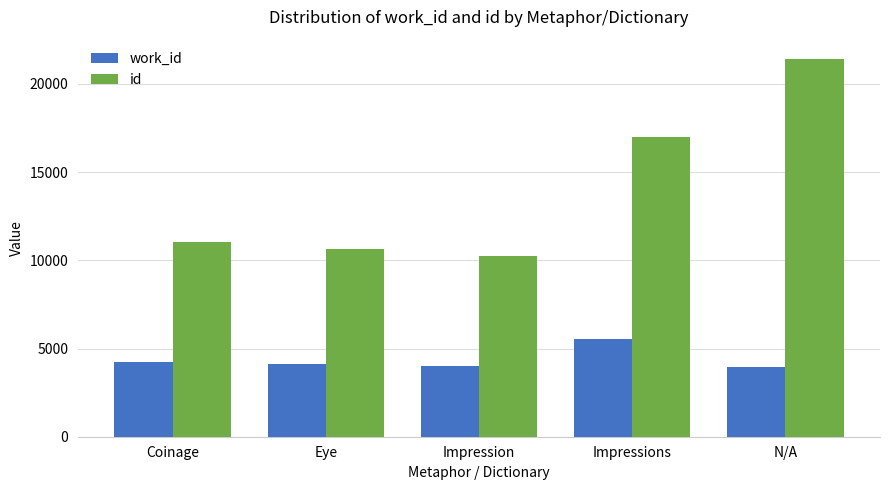

What is the greatest value displayed?

21432